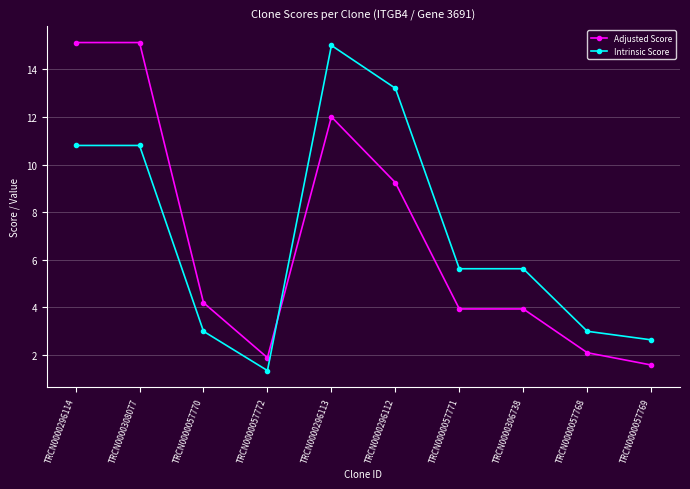

What are all the series names shown in the legend?

Adjusted Score, Intrinsic Score